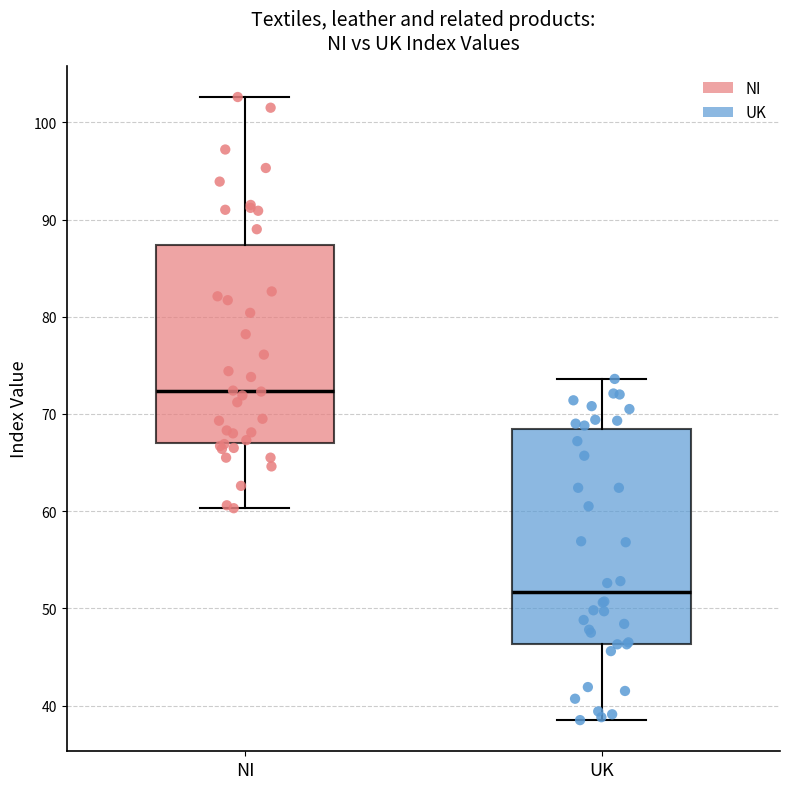

Comparing the boxes themselves (not the whiskers), which one is the tallest?

UK